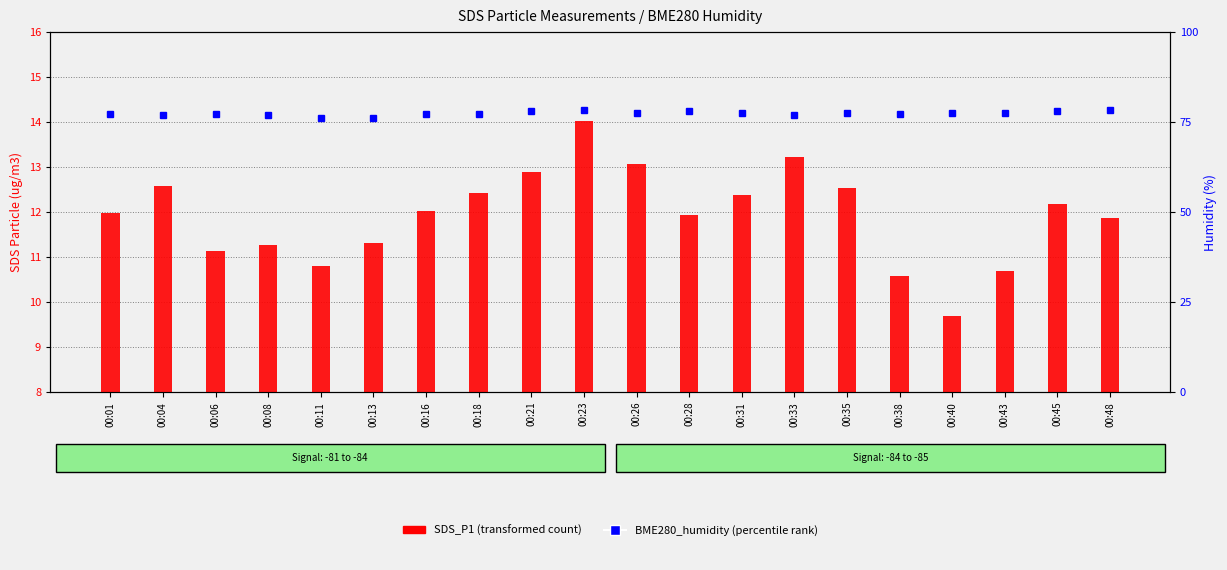

Which category has the highest value in the SDS_P1 series?

00:23